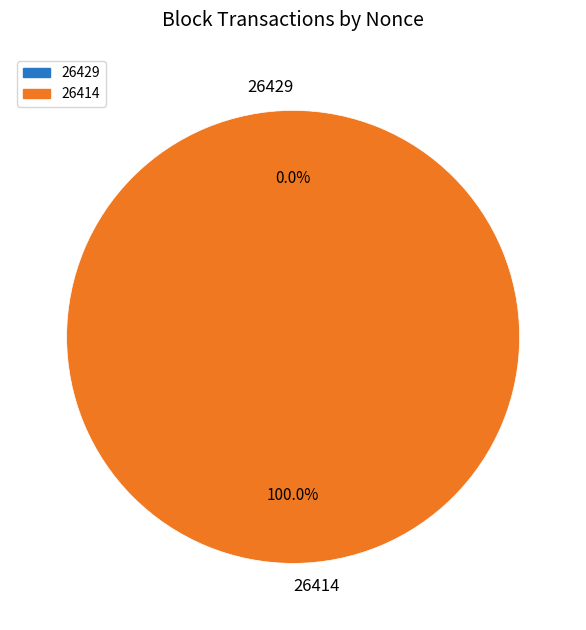

To the nearest percent, what is the combined percentage of 26429 and 26414?

100%